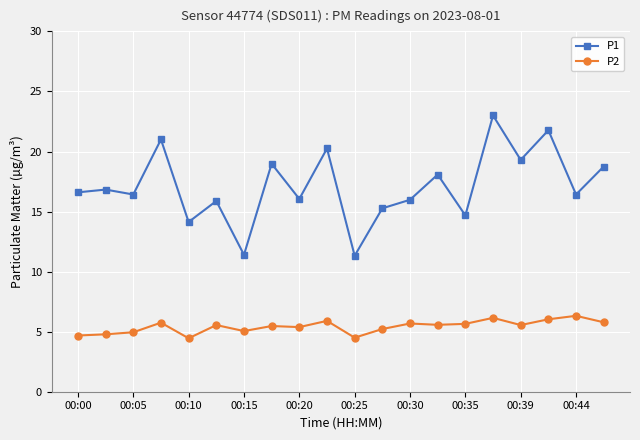

True or false: P2 and P1 intersect in this chart.

False